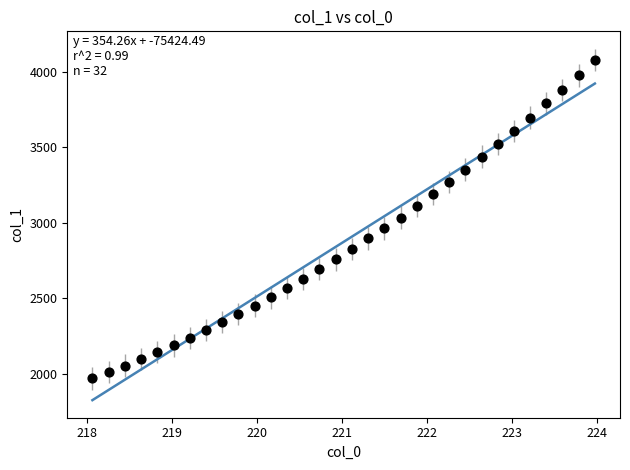

What is the range of X values (max minus min)?

5.9